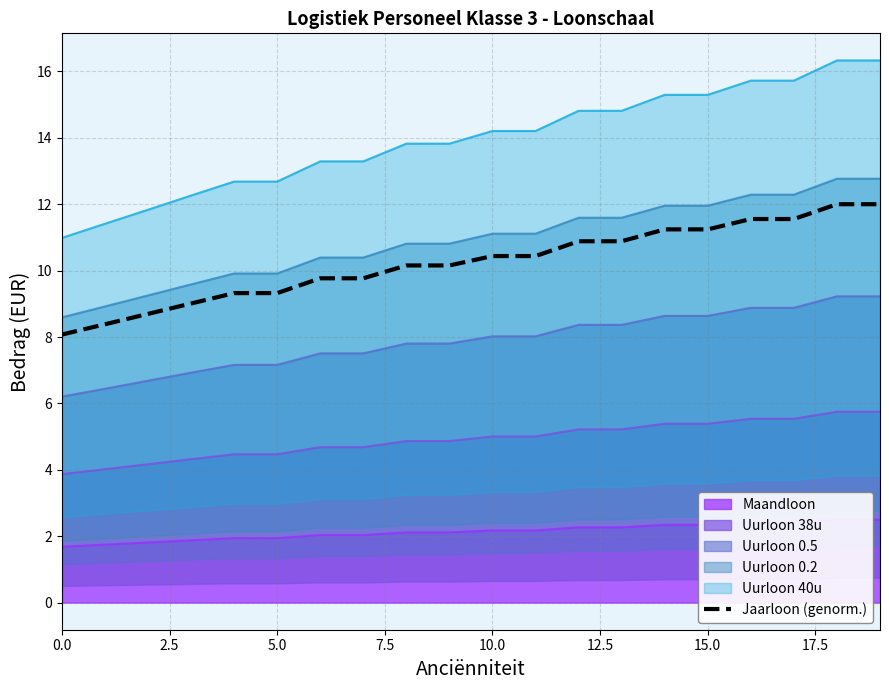

Does the chart have visible grid lines?

Yes